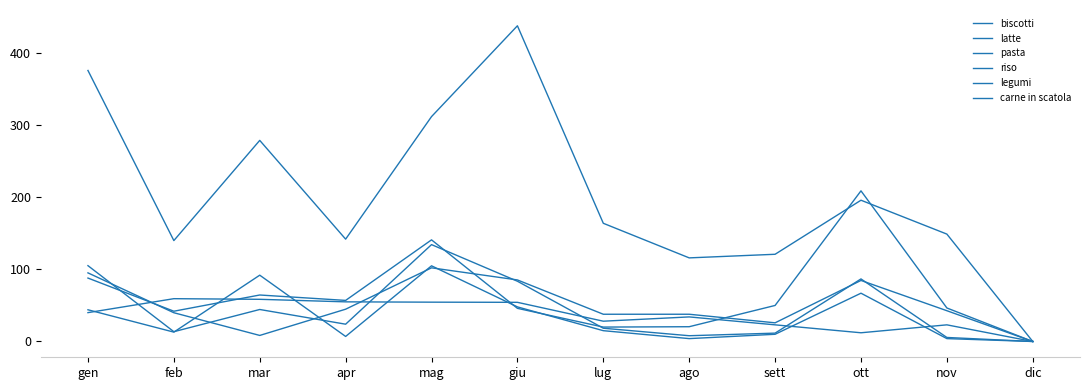

How many lines are shown in the chart?

6